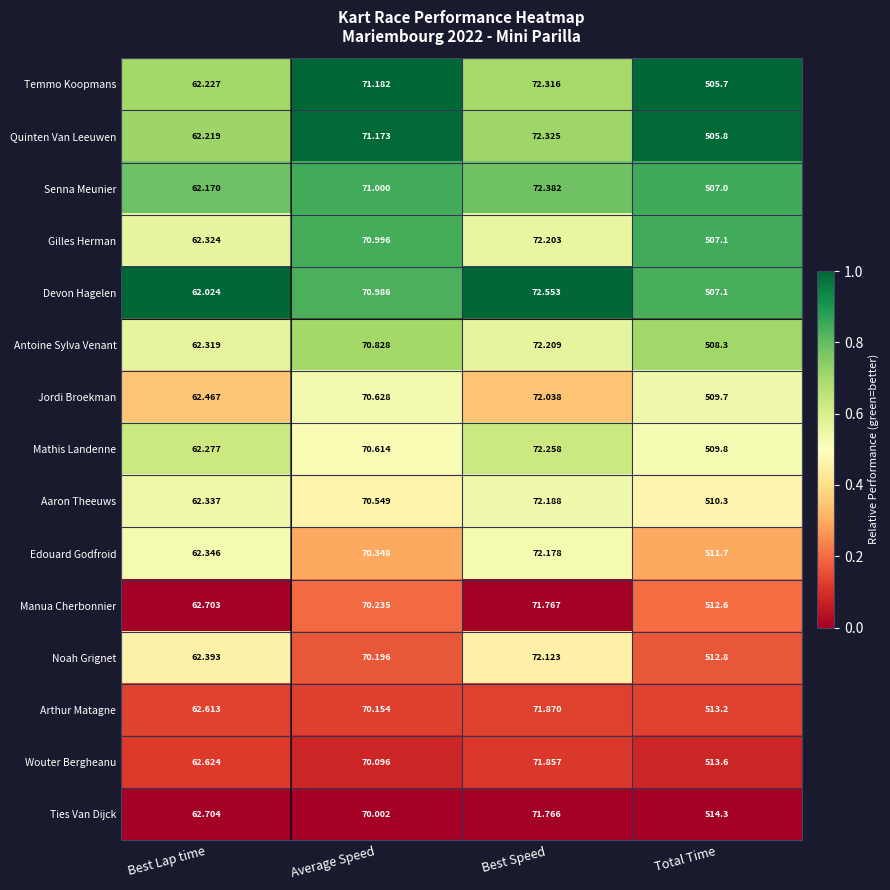

Where does the Ties Van Dijck series first go above 71?

Best Speed